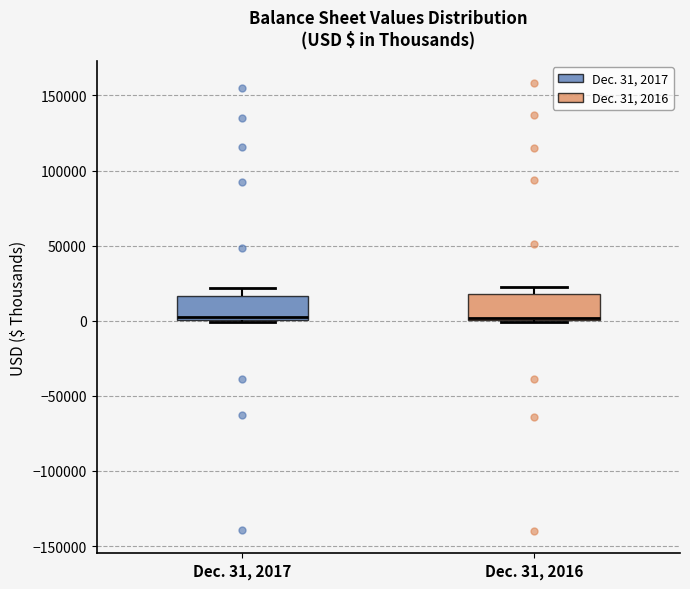

Reading left to right, transcribe this box plot: for each box, give where its median line is, the range the box spans, and where its two whiskers end, as read against the y-axis. The values are not printed on the chart, so give them approximately, as read against the axis.

Dec. 31, 2017: median 5000, box 0 to 15000, whiskers 0 to 20000
Dec. 31, 2016: median 0, box 0 to 20000, whiskers 0 to 20000 (just above the box's upper edge)